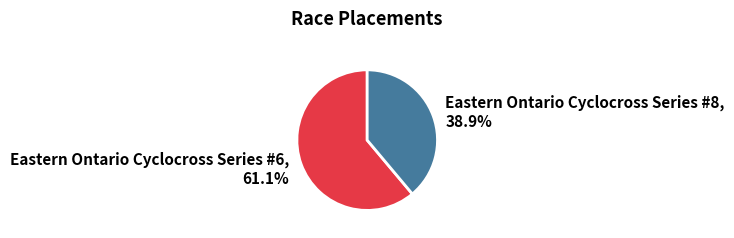

The Eastern Ontario Cyclocross Series #6 slice represents 47% of the pie. True or false?

False